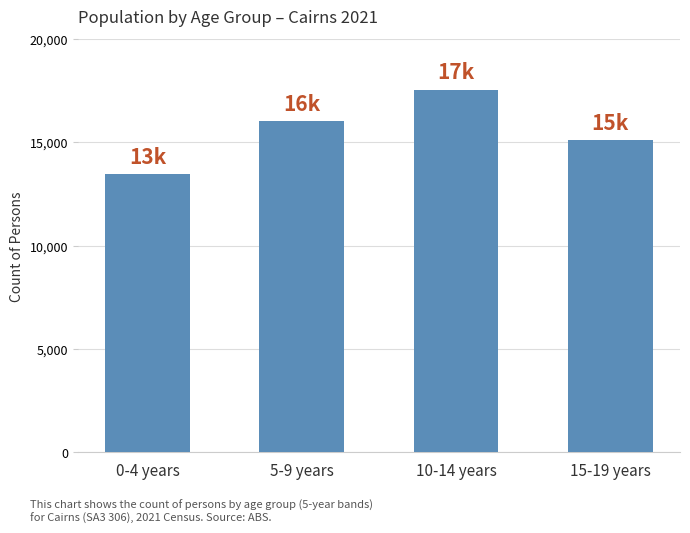

Rank the categories by value from lowest to highest.

0-4 years, 15-19 years, 5-9 years, 10-14 years